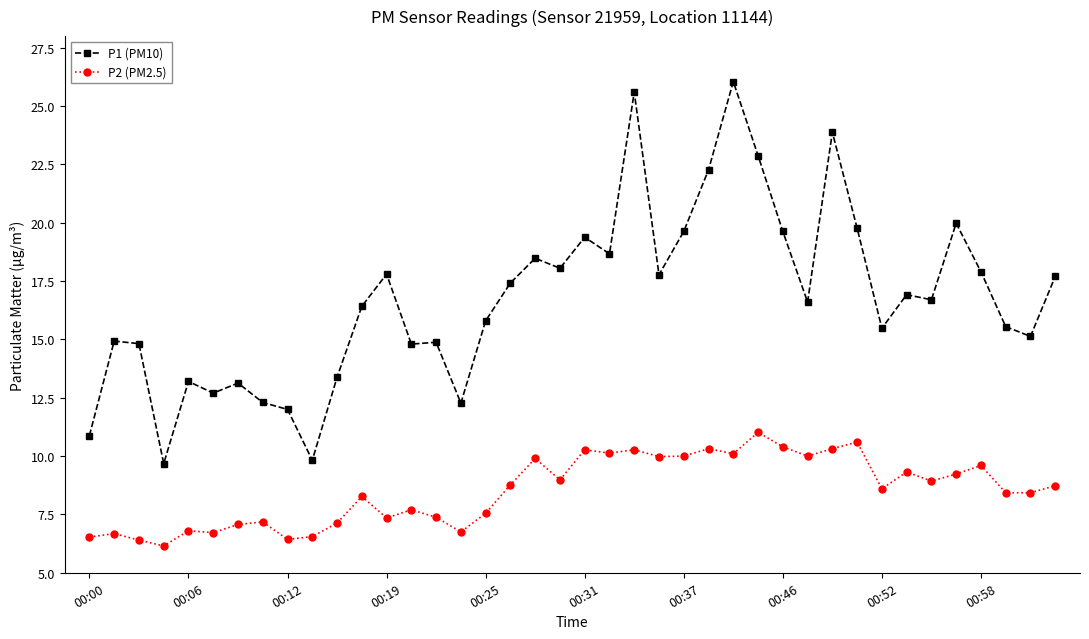

What is the average value of the P1 (PM10) series?

16.8